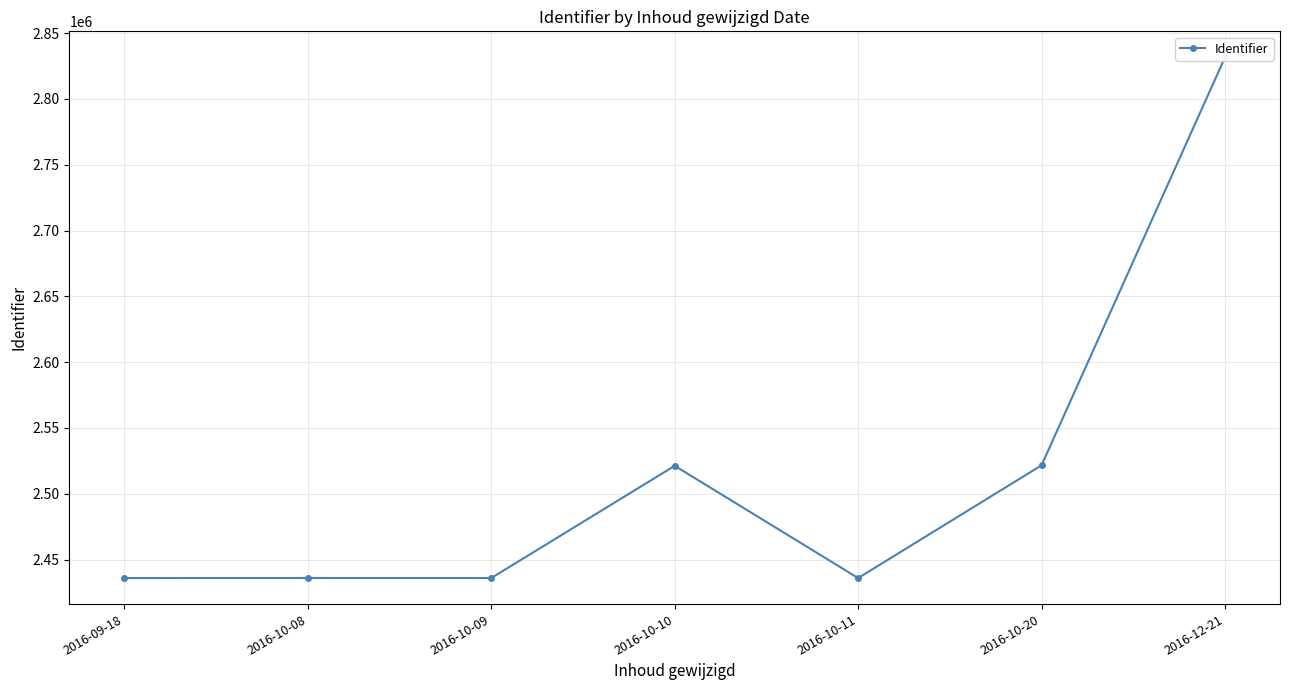

What is the maximum value shown in the chart?

2831612